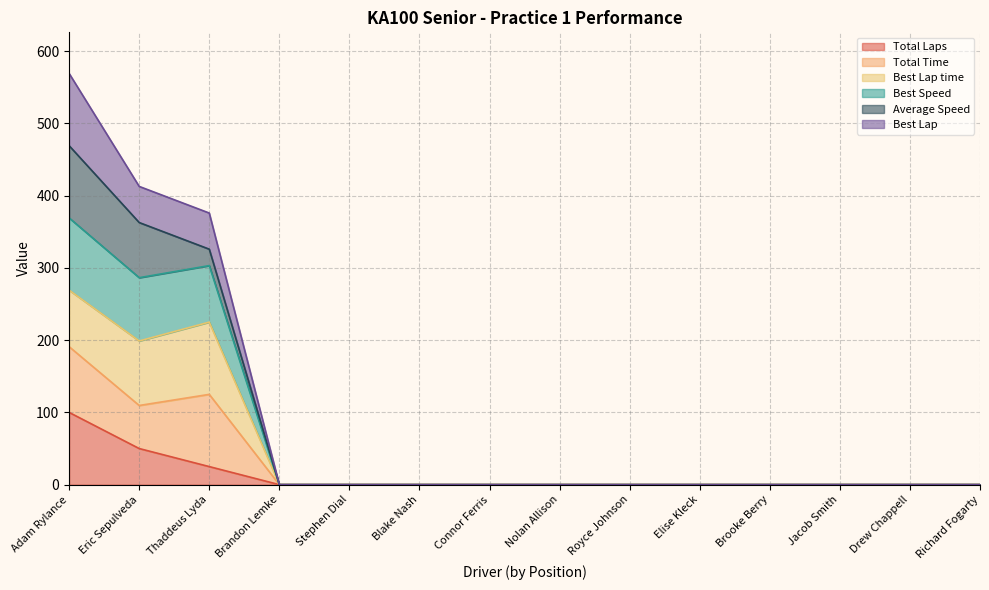

What are all the series names shown in the legend?

Total Laps, Total Time, Best Lap time, Best Speed, Average Speed, Best Lap